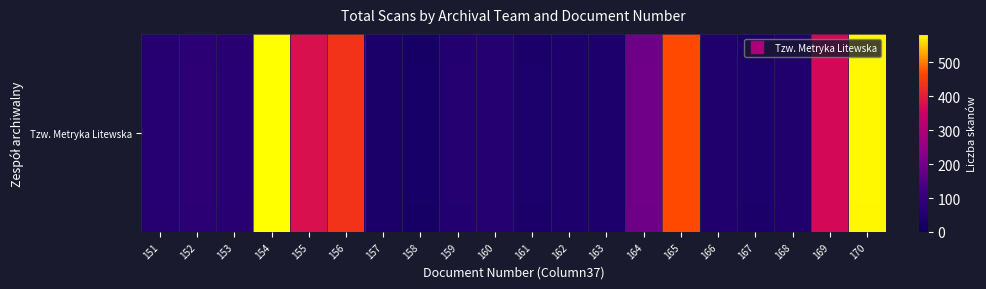

What is the sum of all values?

3661